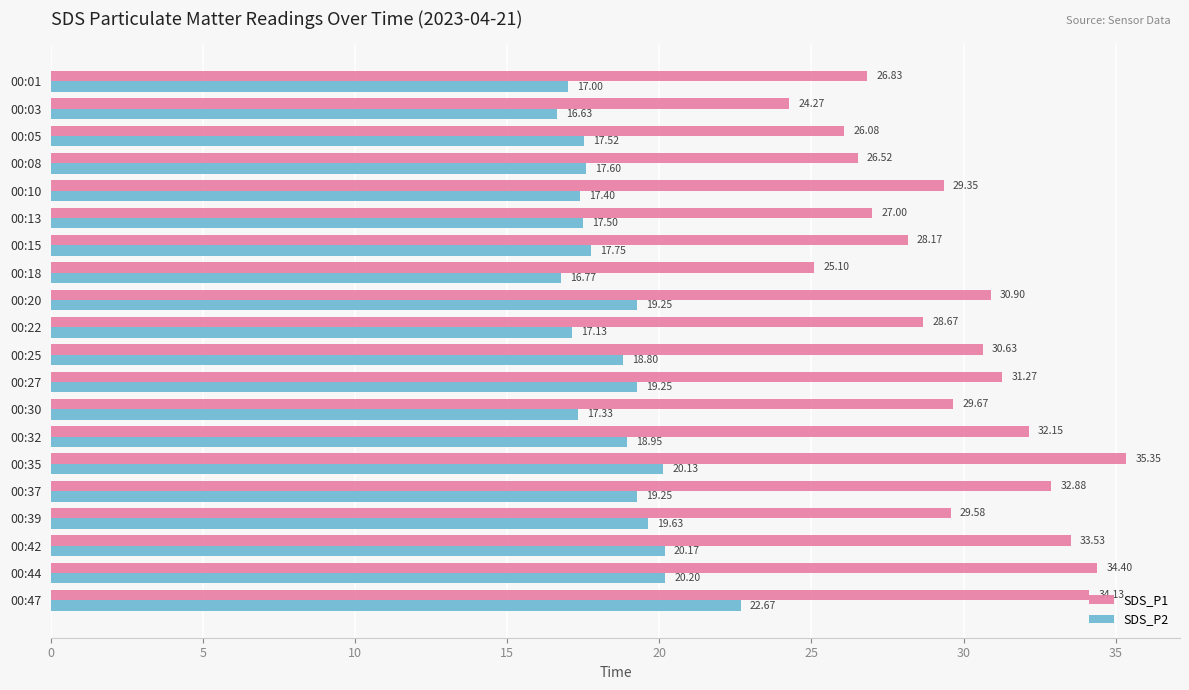

List the series in order of their peak value, lowest first.

SDS_P2, SDS_P1